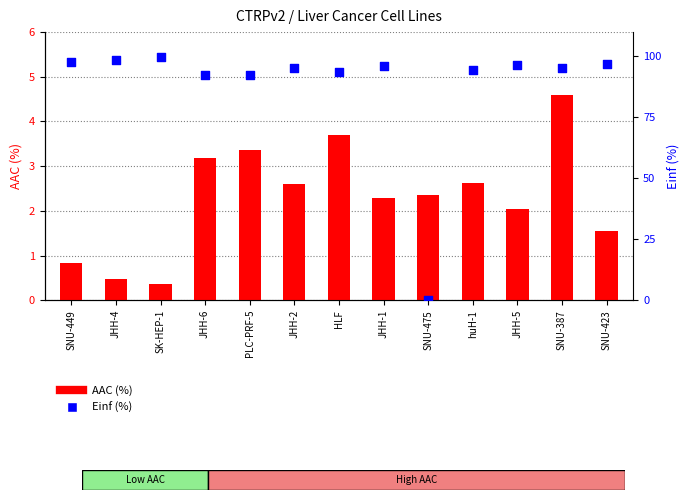

Is the value of Einf (%) at SNU-387 greater than the value of AAC (%) at HLF?

Yes